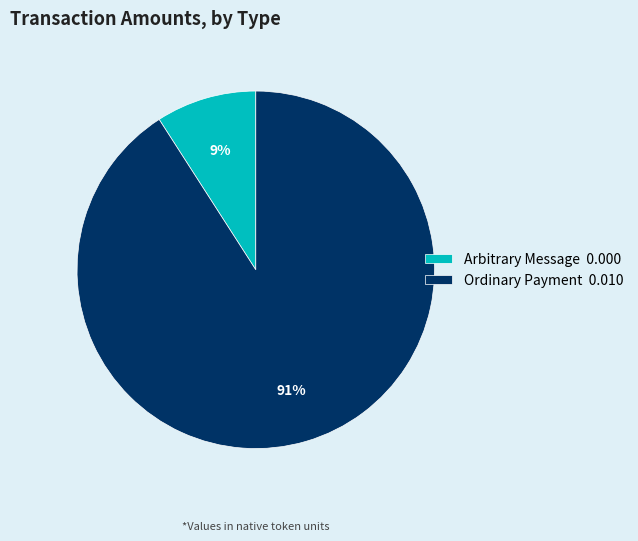

Which has a higher value, Arbitrary Message or Ordinary Payment?

Ordinary Payment